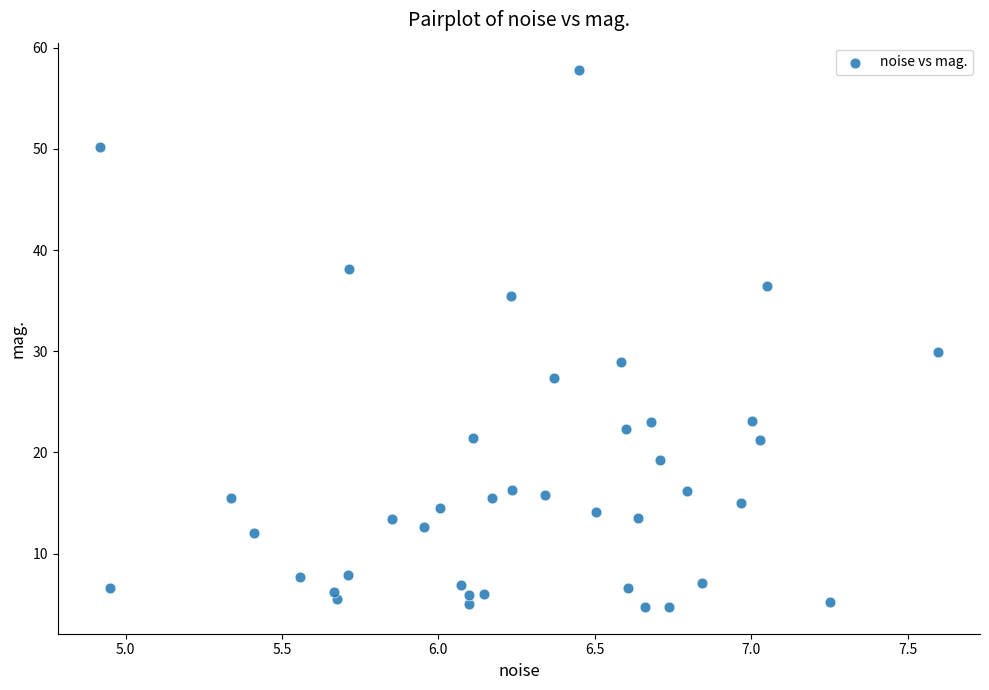

What Y value in the scatter plot is closest to 31?

30.0